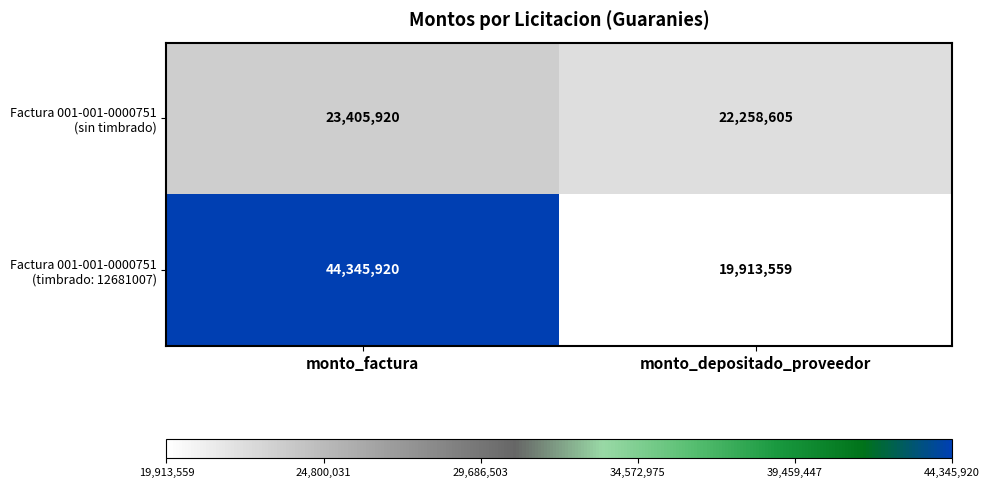

What is the total value across all series at monto_depositado_proveedor?

42172164